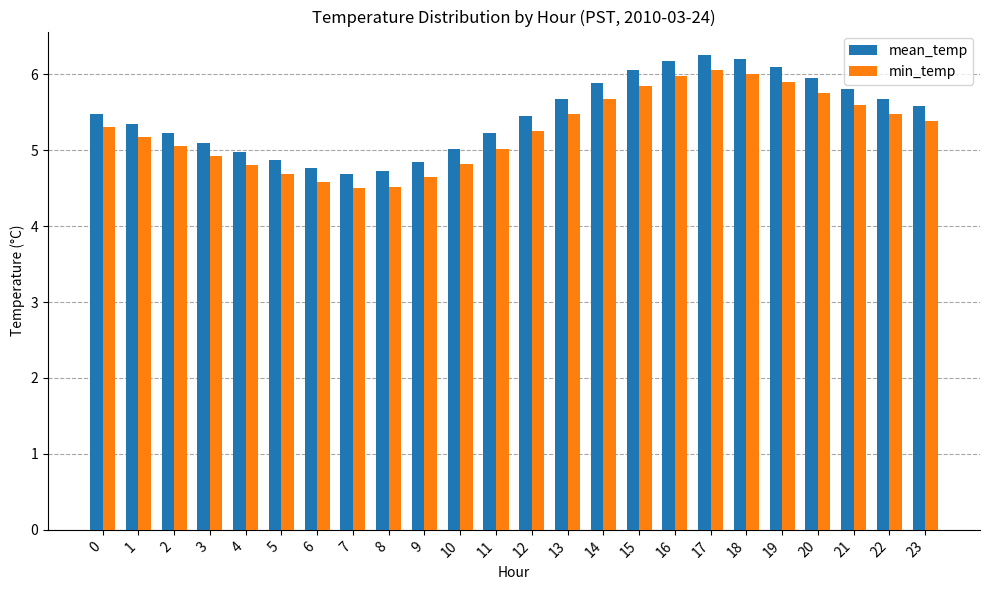

What is the sum of the mean_temp values at 16 and 23?

11.8